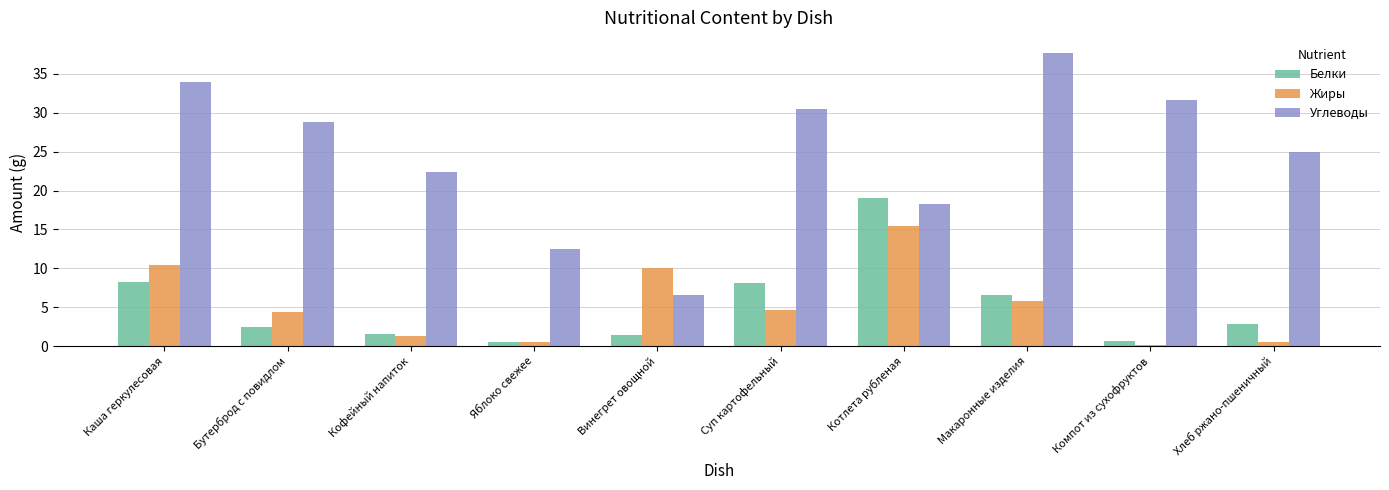

What are all the series names shown in the legend?

Белки, Жиры, Углеводы